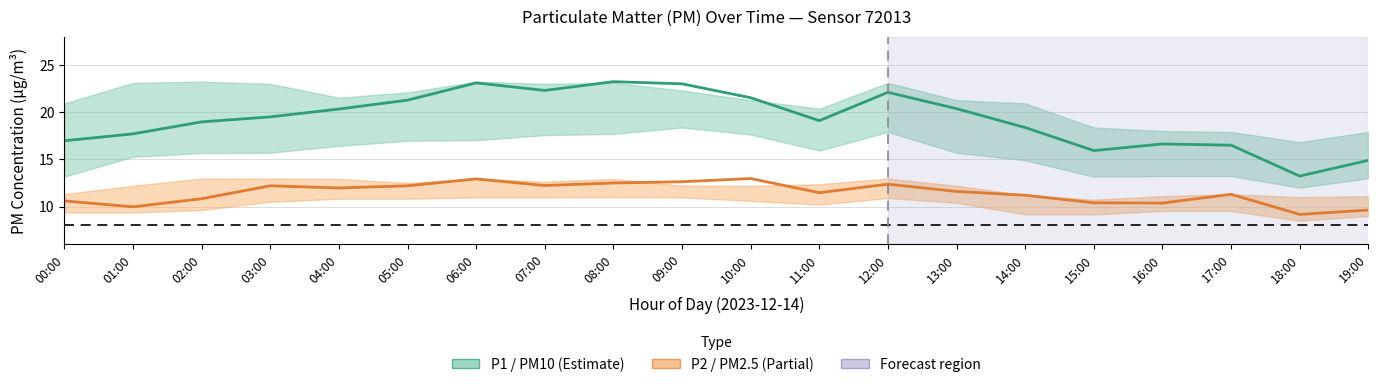

Which category has the lowest value in the P1 (PM10) series?

18:00